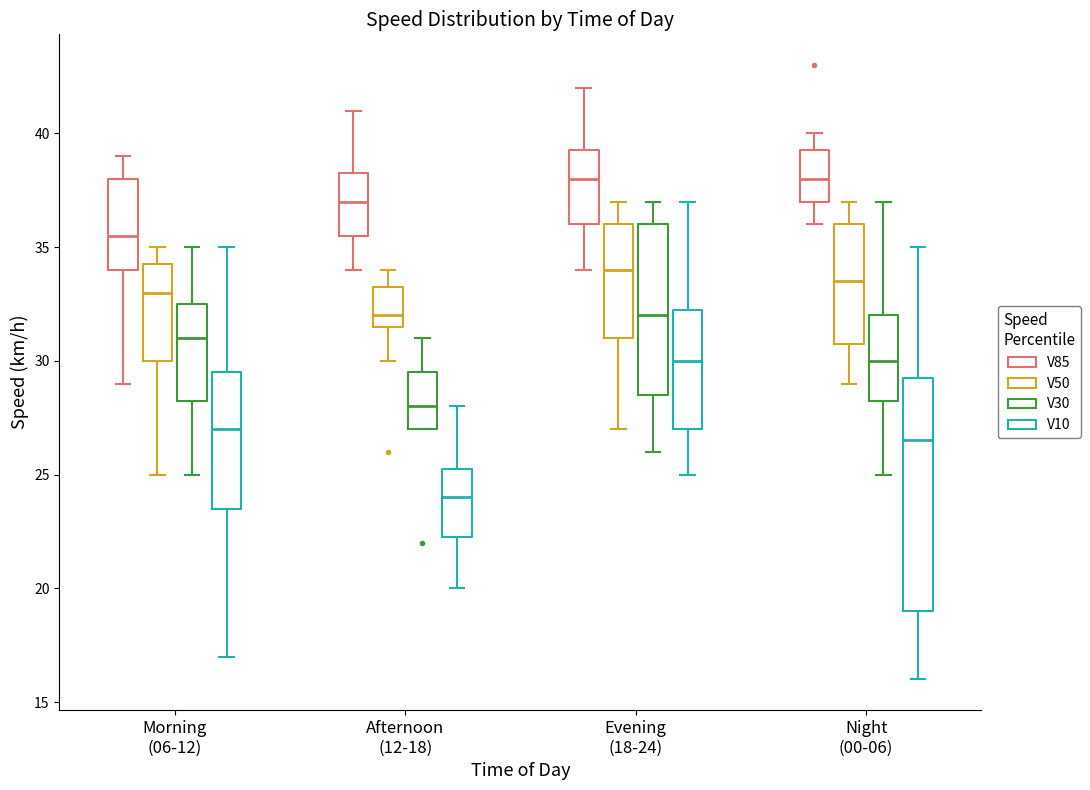

Which box is the tallest, from its lower edge to its upper edge?

Night (00-06) (V10)